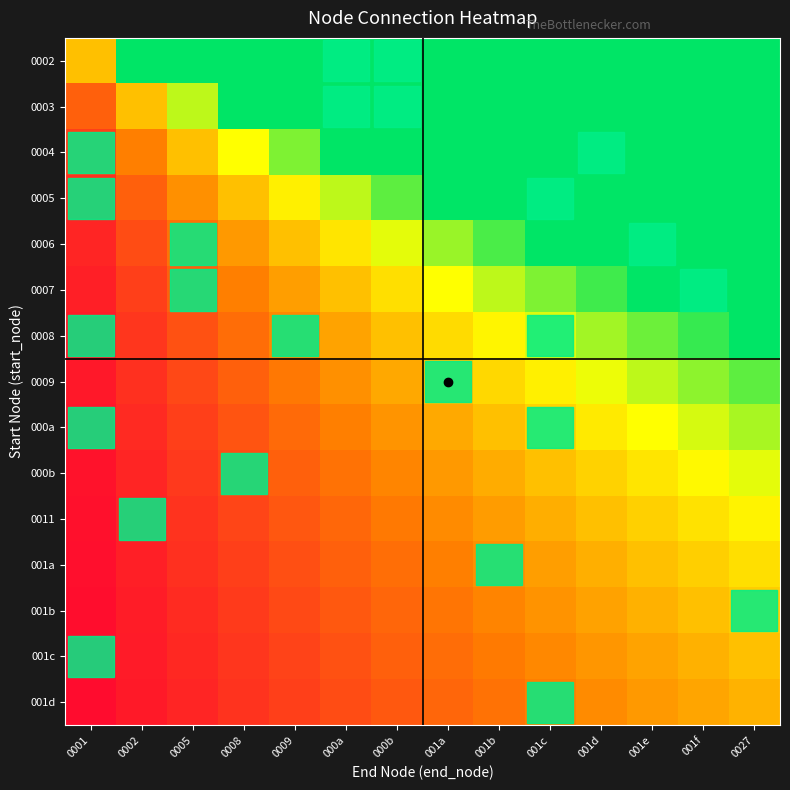

Which label corresponds to the smallest value in the chart?

0001